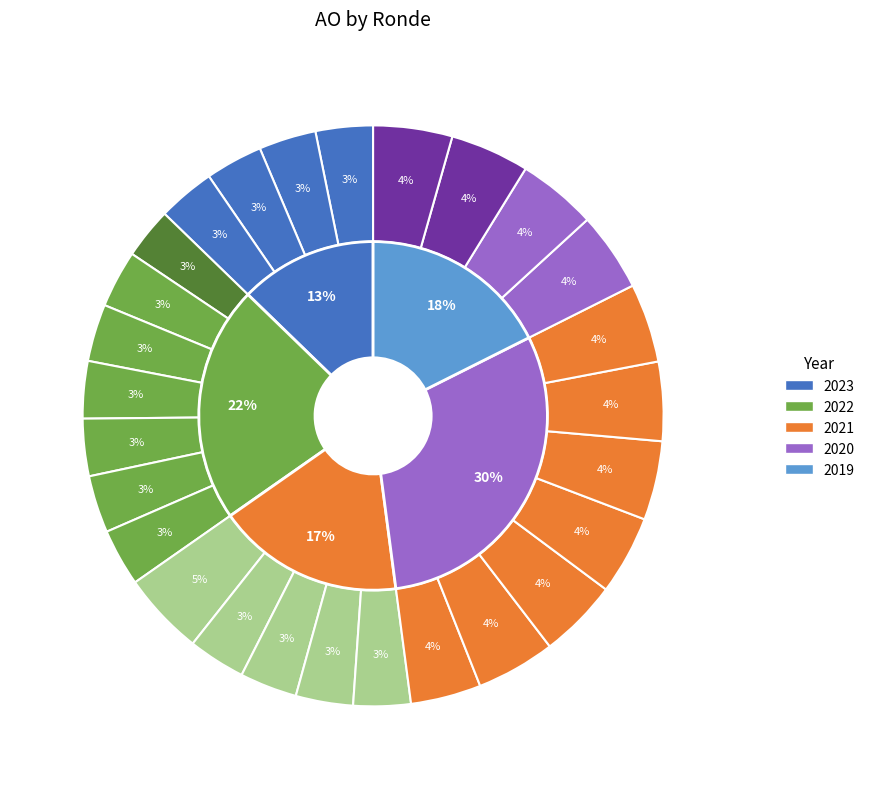

To the nearest percent, what is the combined percentage of 2020 1ste aanpassing - goedgekeurd and 2020 2de aanpassing - ontwerp?

9%